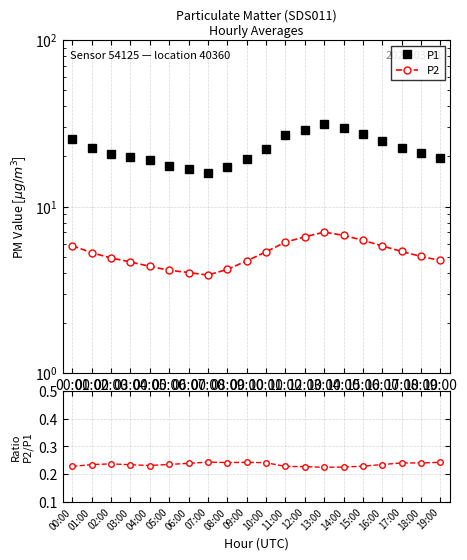

What is the difference between the P1 values at 09:00 and 16:00?

5.3